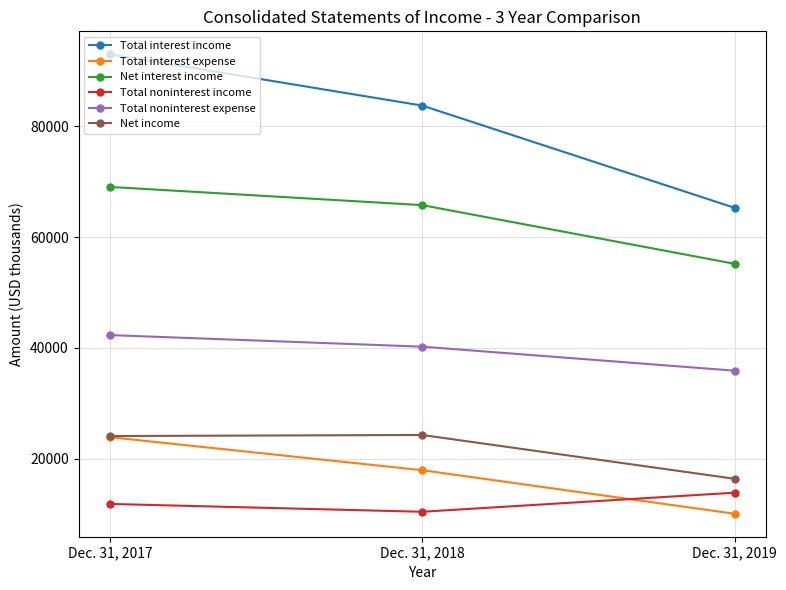

List the labels in order of Total noninterest expense value, smallest first.

Dec. 31, 2019, Dec. 31, 2018, Dec. 31, 2017